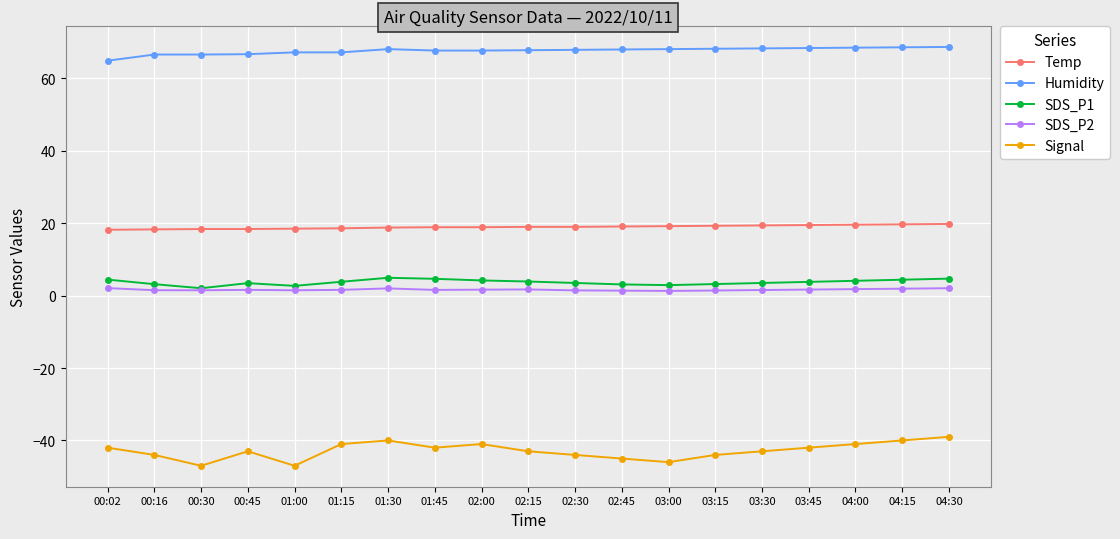

Which series has the largest range (max minus min)?

Signal